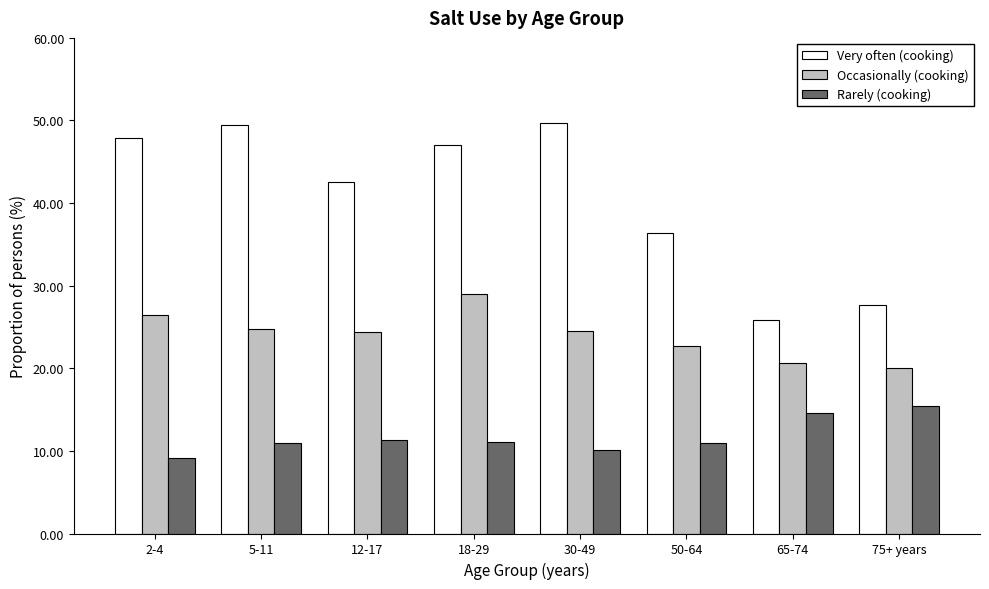

Which series has the widest spread of values?

Very often (cooking)